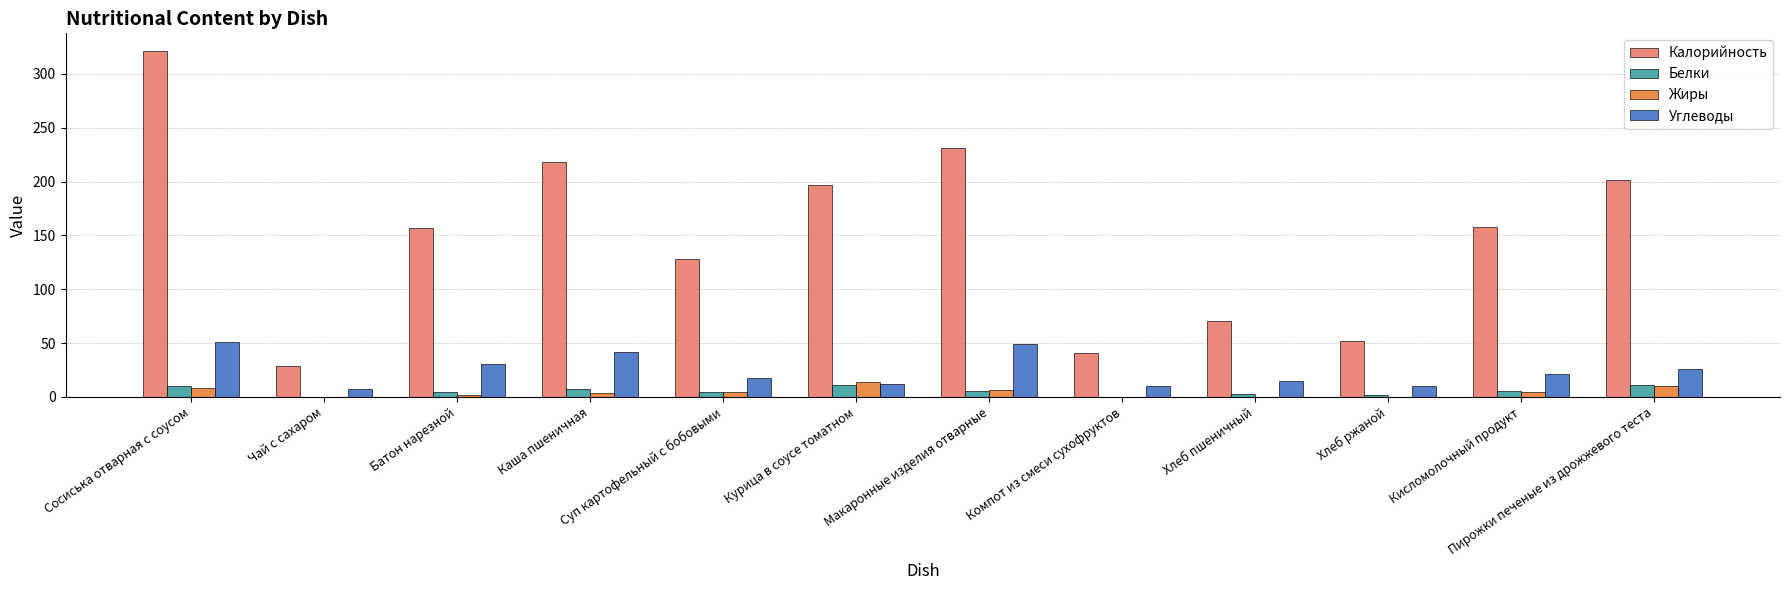

Which series has the largest total across all categories?

Калорийность